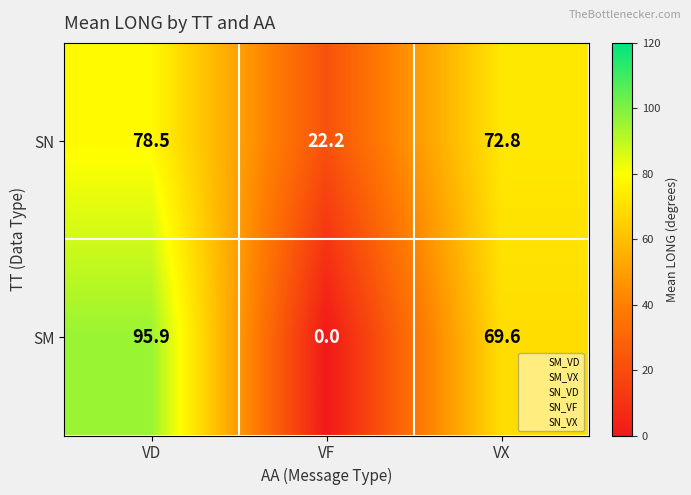

Rank the series by their average value, from lowest to highest.

SM, SN